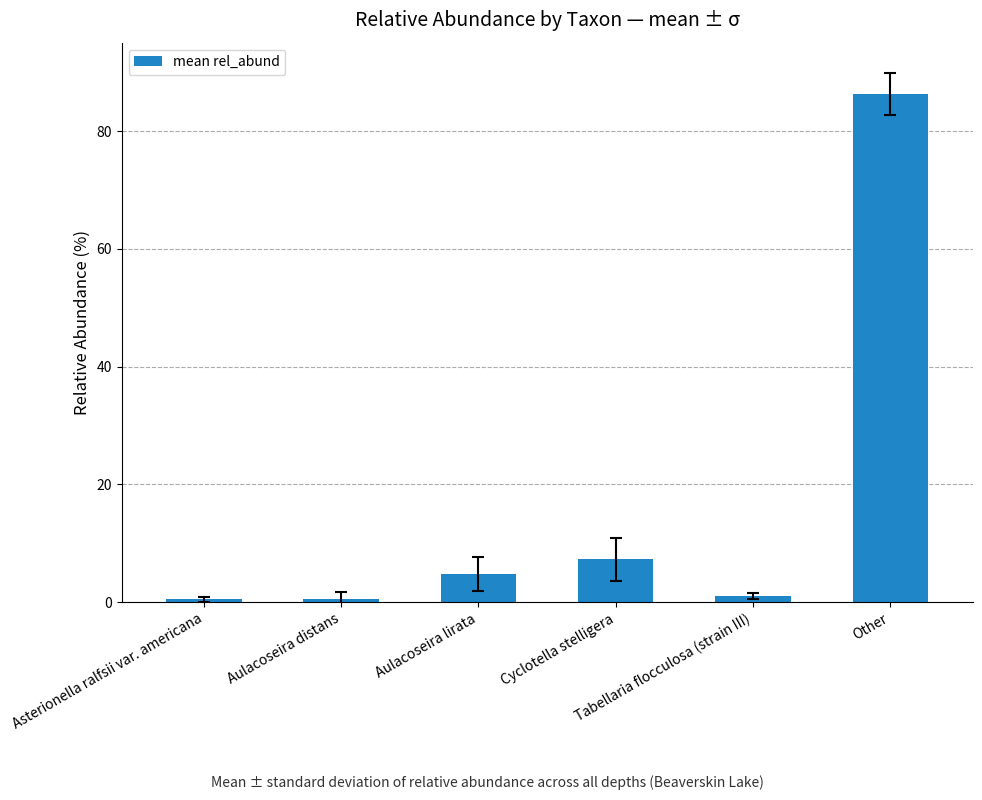

What is the maximum value shown in the chart?

86.4